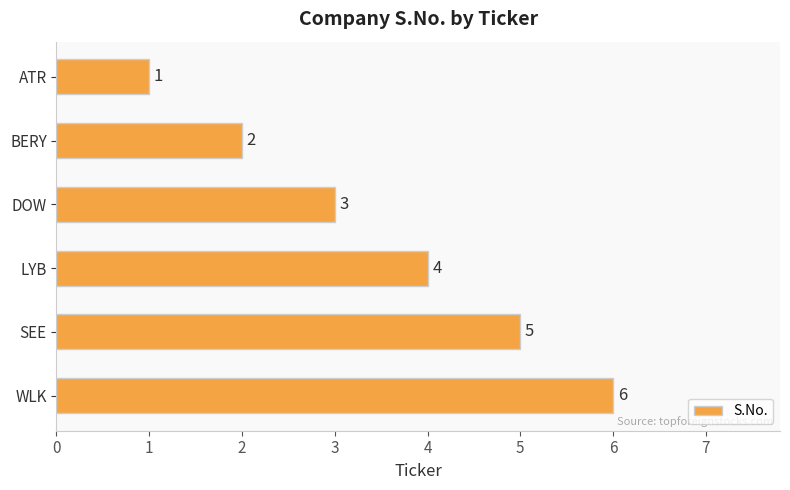

List the labels in order of value, largest first.

WLK, SEE, LYB, DOW, BERY, ATR